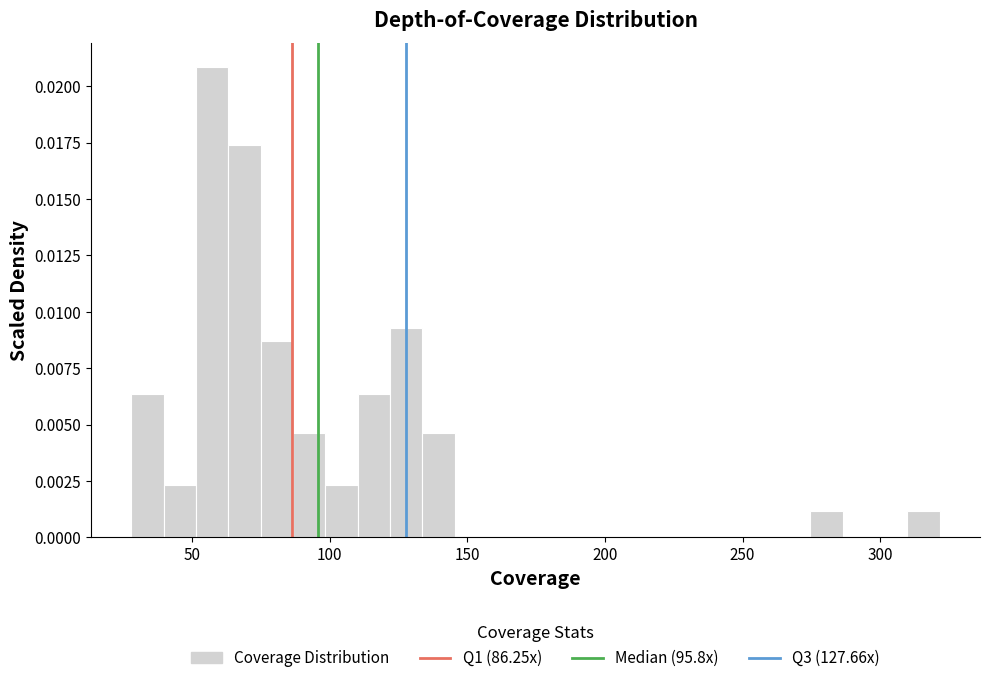

Around what value on the x-axis is the tallest bar? Give the approximate position of its centre, as read against the axis.

55